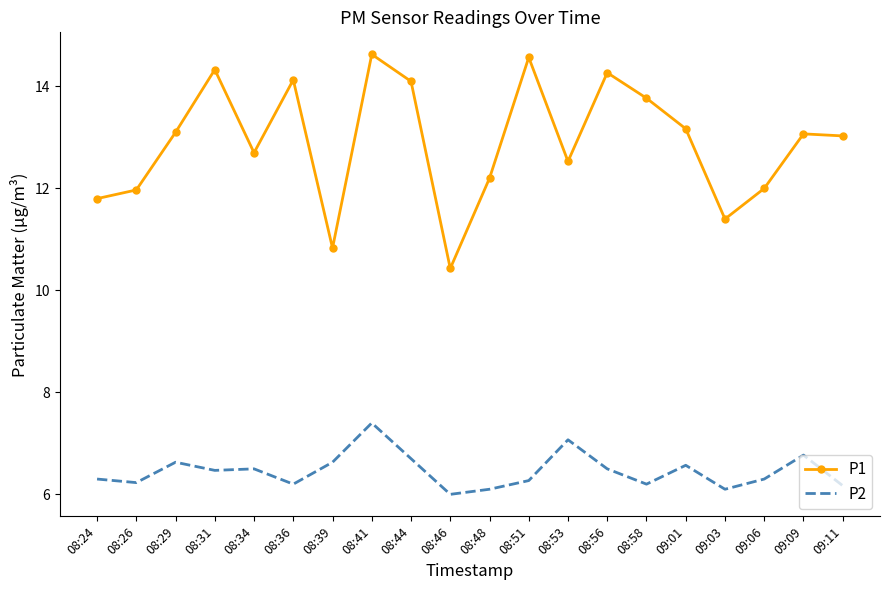

What position from the left is 08:26?

2